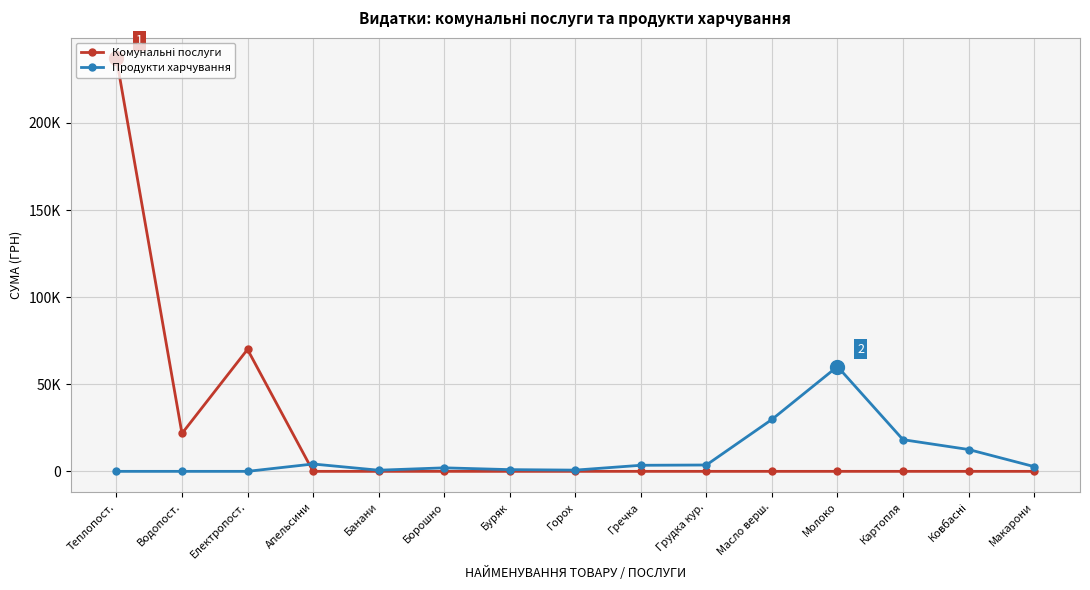

What are all the series names shown in the legend?

Комунальні послуги, Продукти харчування